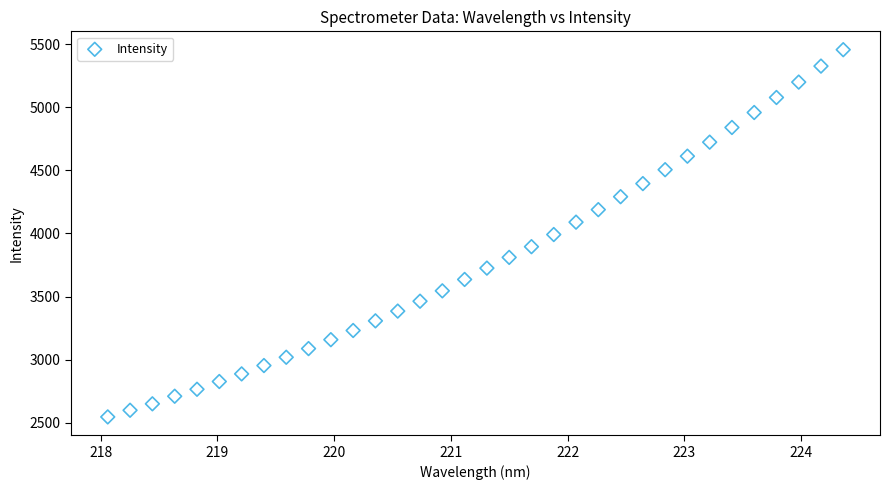

What is the range of Y values (max minus min)?

2908.6